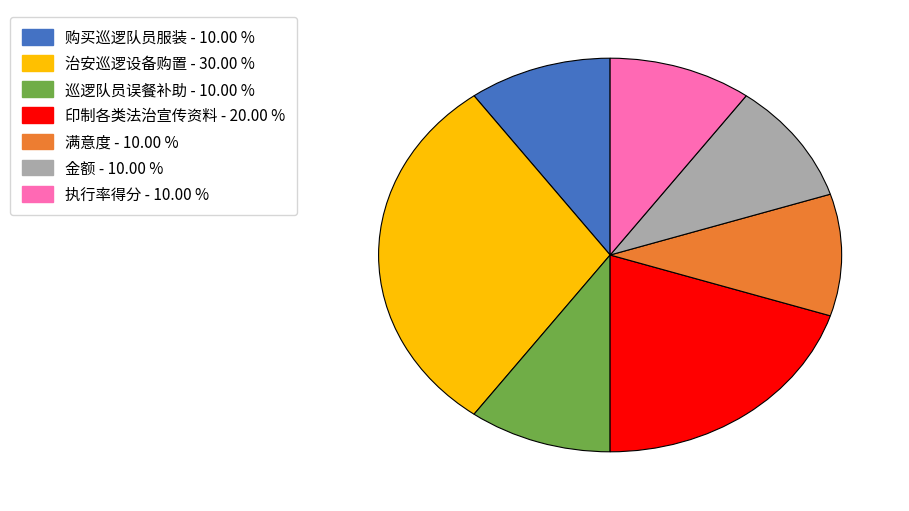

Do 满意度 and 治安巡逻设备购置 together represent more than half of the pie?

No